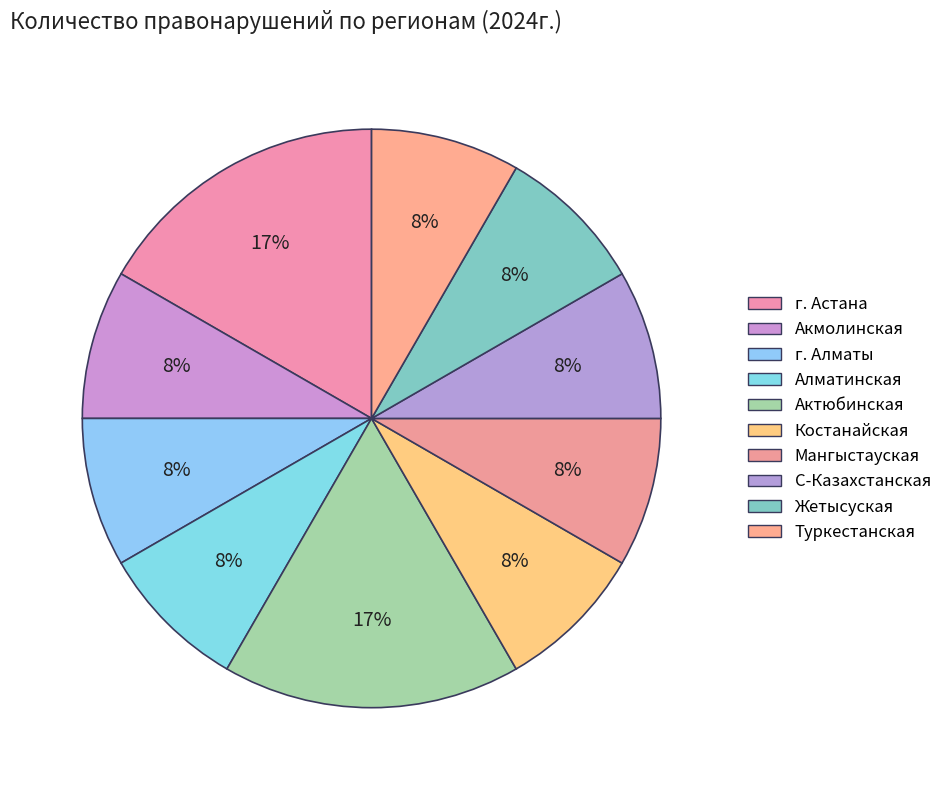

Does Туркестанская represent more than half of the total?

No